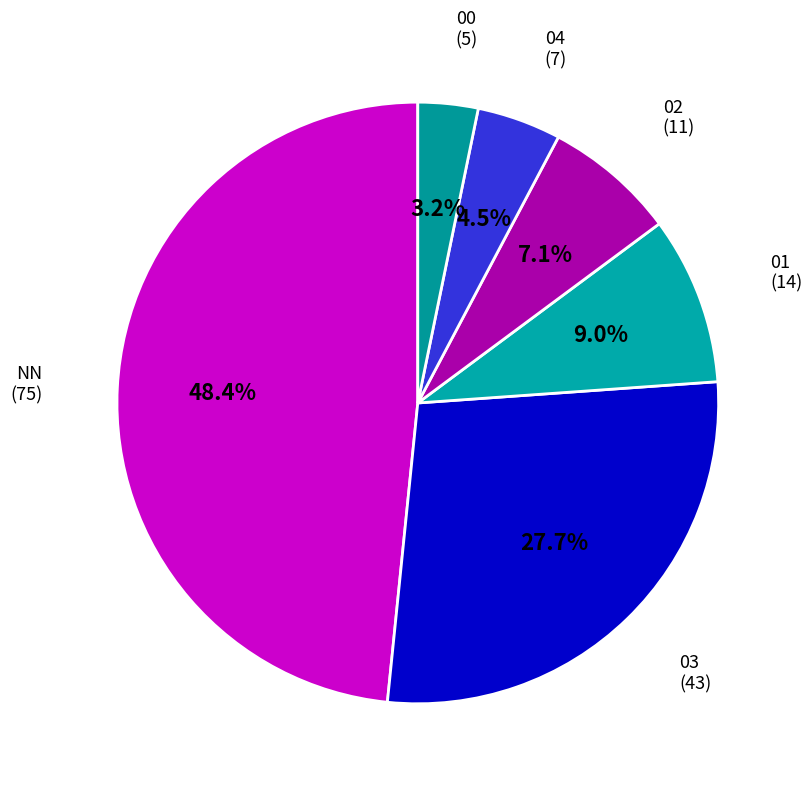

To the nearest percent, what is the difference between the 04 and 01 slice percentages?

5%